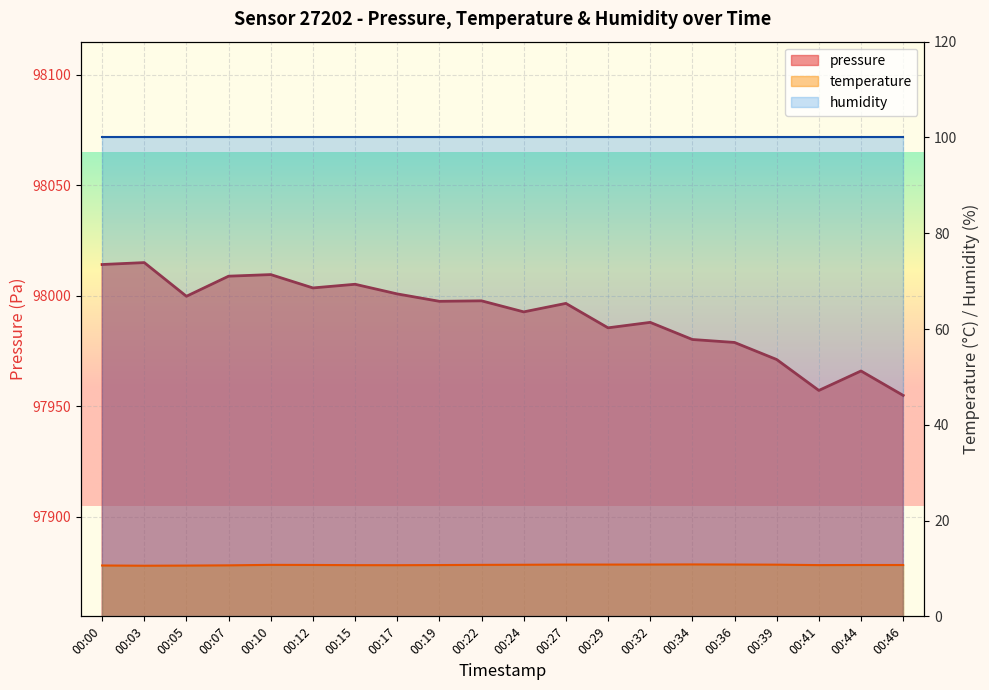

At 00:12, list the series in order from smallest to largest.

temperature, pressure